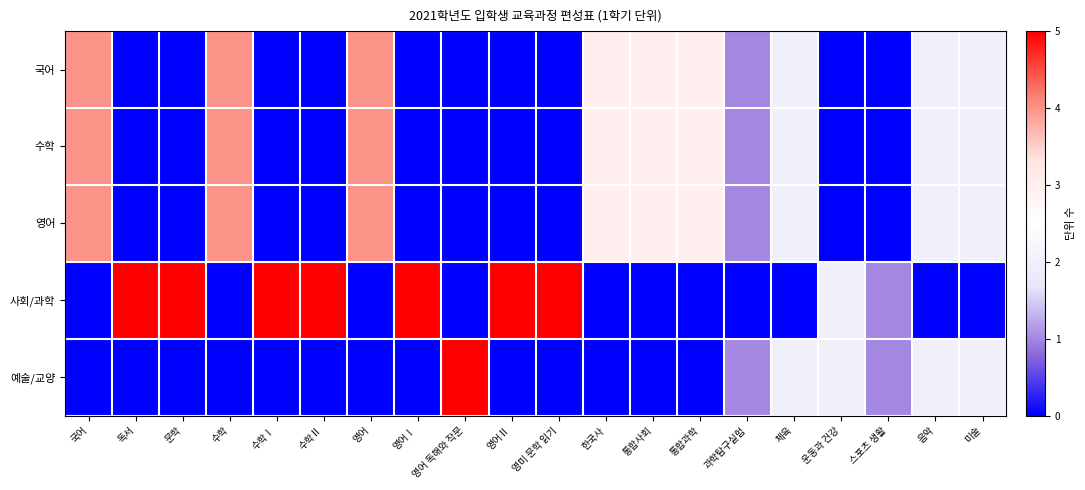

Reading left to right, transcribe all the data shown in this chart.

국어: 국어=4	독서=0	문학=0	수학=4	수학Ⅰ=0	수학Ⅱ=0	영어=4	영어Ⅰ=0	영어 독해와 작문=0	영어Ⅱ=0	영미 문학 읽기=0	한국사=3	통합사회=3	통합과학=3	과학탐구실험=1	체육=2	운동과 건강=0	스포츠 생활=0	음악=2	미술=2
수학: 국어=4	독서=0	문학=0	수학=4	수학Ⅰ=0	수학Ⅱ=0	영어=4	영어Ⅰ=0	영어 독해와 작문=0	영어Ⅱ=0	영미 문학 읽기=0	한국사=3	통합사회=3	통합과학=3	과학탐구실험=1	체육=2	운동과 건강=0	스포츠 생활=0	음악=2	미술=2
영어: 국어=4	독서=0	문학=0	수학=4	수학Ⅰ=0	수학Ⅱ=0	영어=4	영어Ⅰ=0	영어 독해와 작문=0	영어Ⅱ=0	영미 문학 읽기=0	한국사=3	통합사회=3	통합과학=3	과학탐구실험=1	체육=2	운동과 건강=0	스포츠 생활=0	음악=2	미술=2
사회/과학: 국어=0	독서=5	문학=5	수학=0	수학Ⅰ=5	수학Ⅱ=5	영어=0	영어Ⅰ=5	영어 독해와 작문=0	영어Ⅱ=5	영미 문학 읽기=5	한국사=0	통합사회=0	통합과학=0	과학탐구실험=0	체육=0	운동과 건강=2	스포츠 생활=1	음악=0	미술=0
예술/교양: 국어=0	독서=0	문학=0	수학=0	수학Ⅰ=0	수학Ⅱ=0	영어=0	영어Ⅰ=0	영어 독해와 작문=5	영어Ⅱ=0	영미 문학 읽기=0	한국사=0	통합사회=0	통합과학=0	과학탐구실험=1	체육=2	운동과 건강=2	스포츠 생활=1	음악=2	미술=2